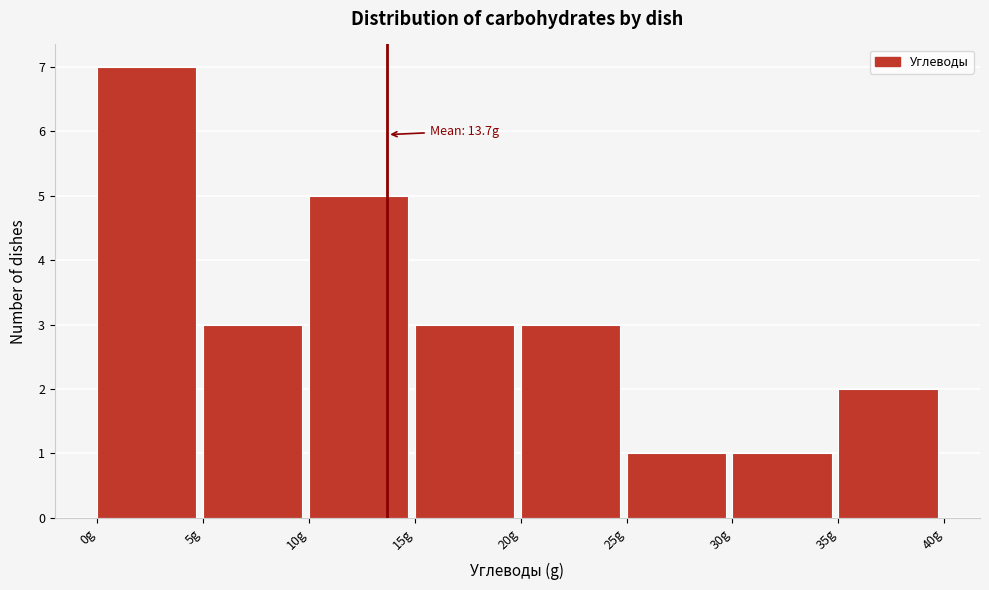

Over which range of the x-axis is the bar tallest?

0 to 5